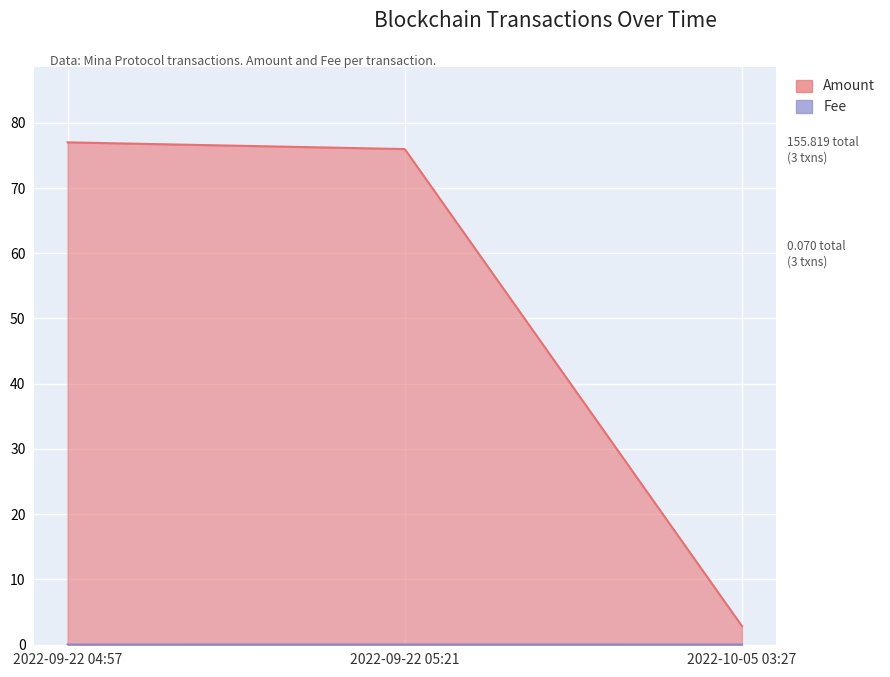

Where does the Amount series first go above 75?

2022-09-22 04:57